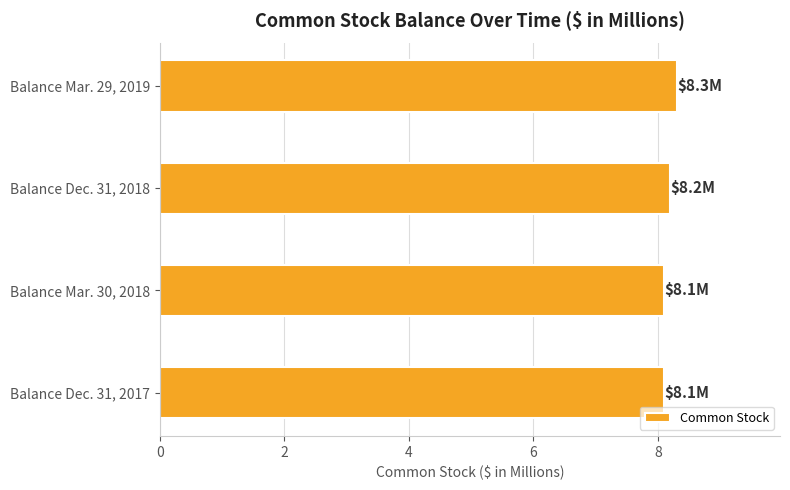

What is the sum of all values?

32.7